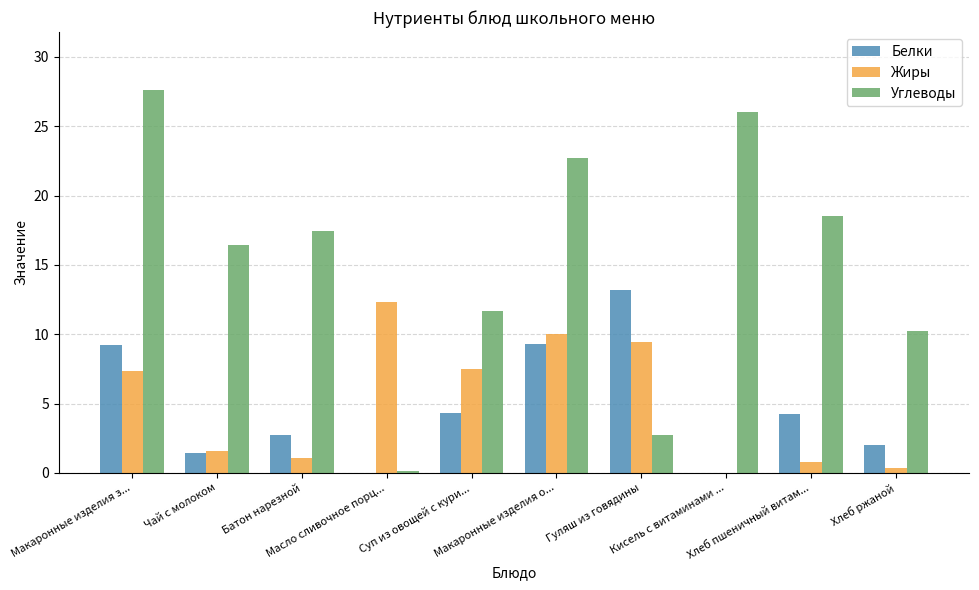

Are the bars horizontal?

No